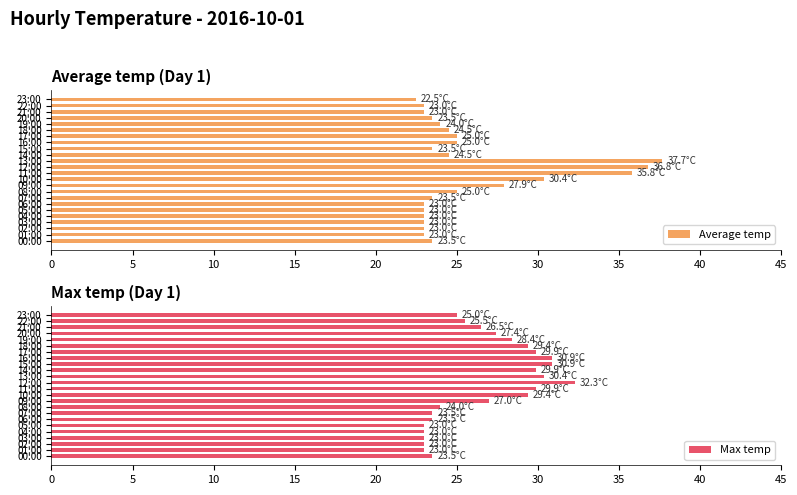

List the series in order of their peak value, lowest first.

Max temp, Average temp